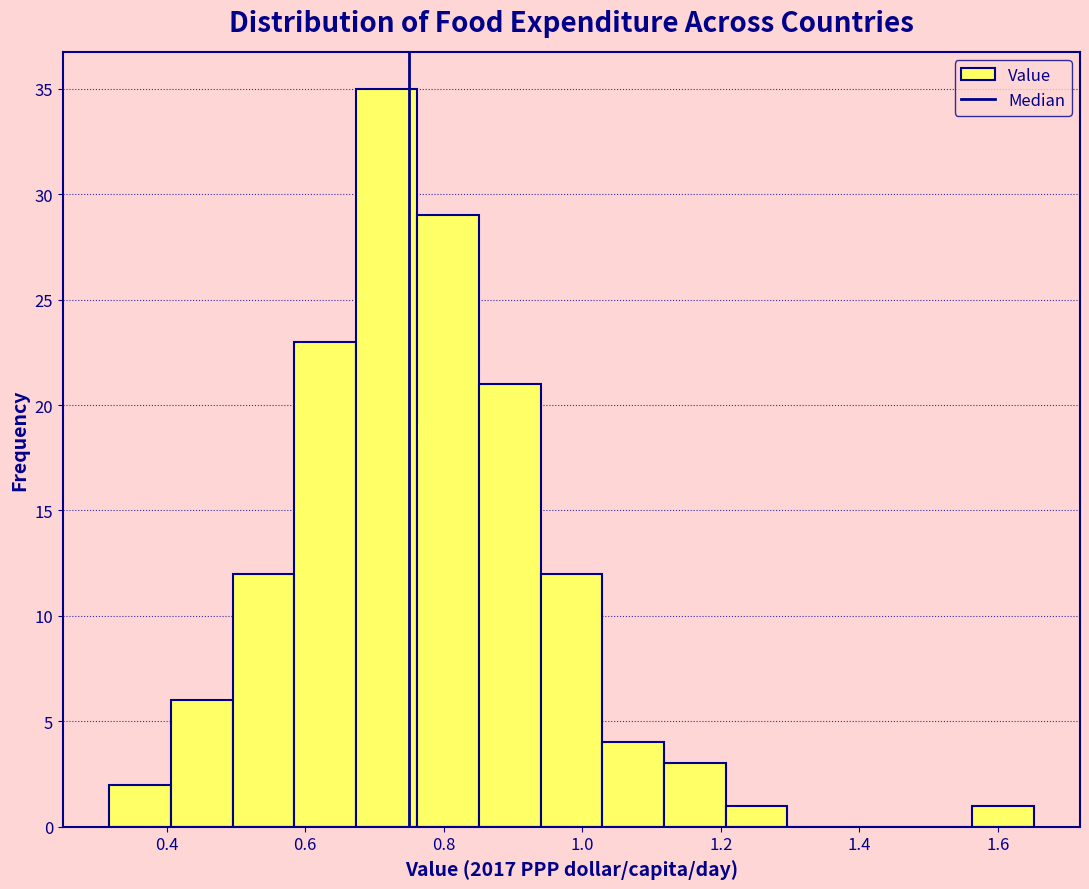

Reading left to right, transcribe this chart: for each bar, give the range it covers on the x-axis and its height. Neither the bar edges nor the heights are printed on the chart, so give them approximately, as read against the axes.

0.32 to 0.40: 2
0.40 to 0.50: 6
0.50 to 0.58: 12
0.58 to 0.68: 23
0.68 to 0.76: 35
0.76 to 0.86: 29
0.86 to 0.94: 21
0.94 to 1.02: 12
1.02 to 1.12: 4
1.12 to 1.20: 3
1.20 to 1.30: 1
1.30 to 1.38: 0
1.38 to 1.48: 0
1.48 to 1.56: 0
1.56 to 1.66: 1